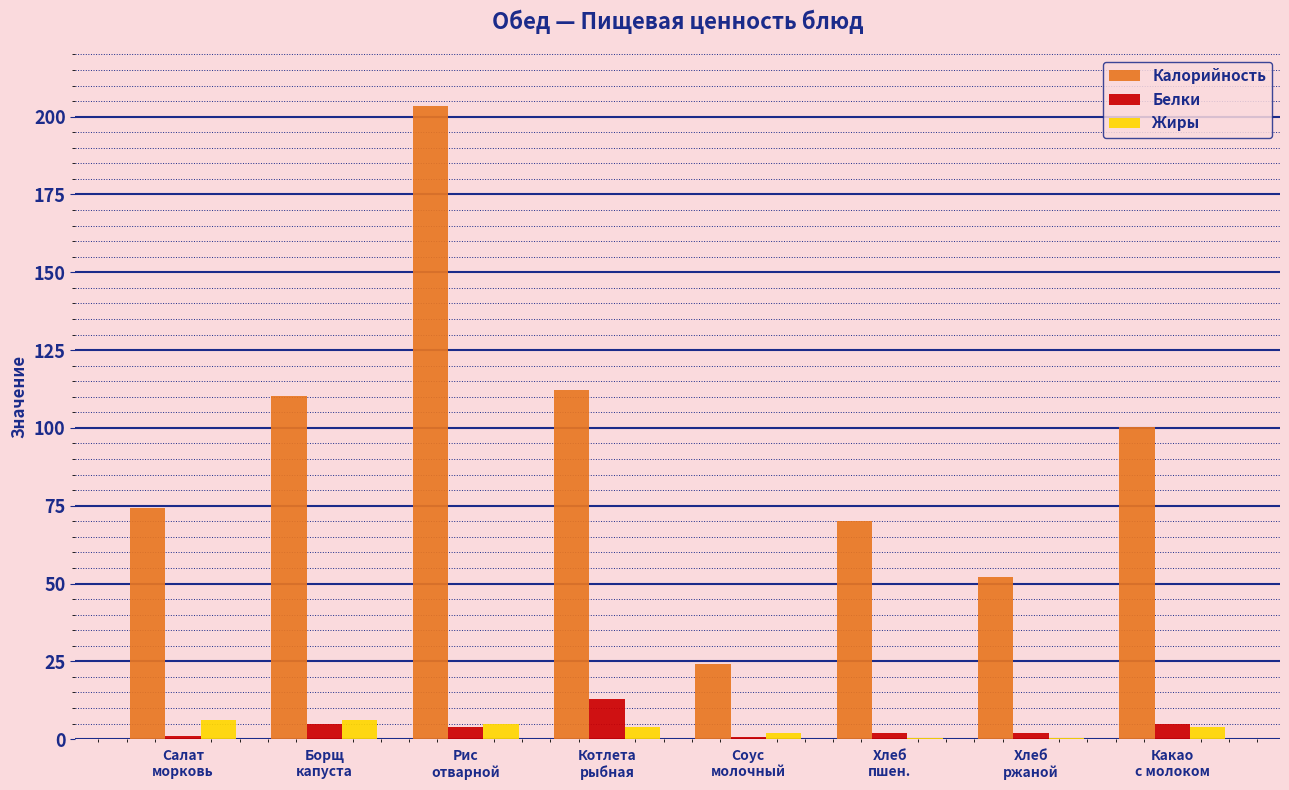

What is the sum of all Калорийность values?

746.9